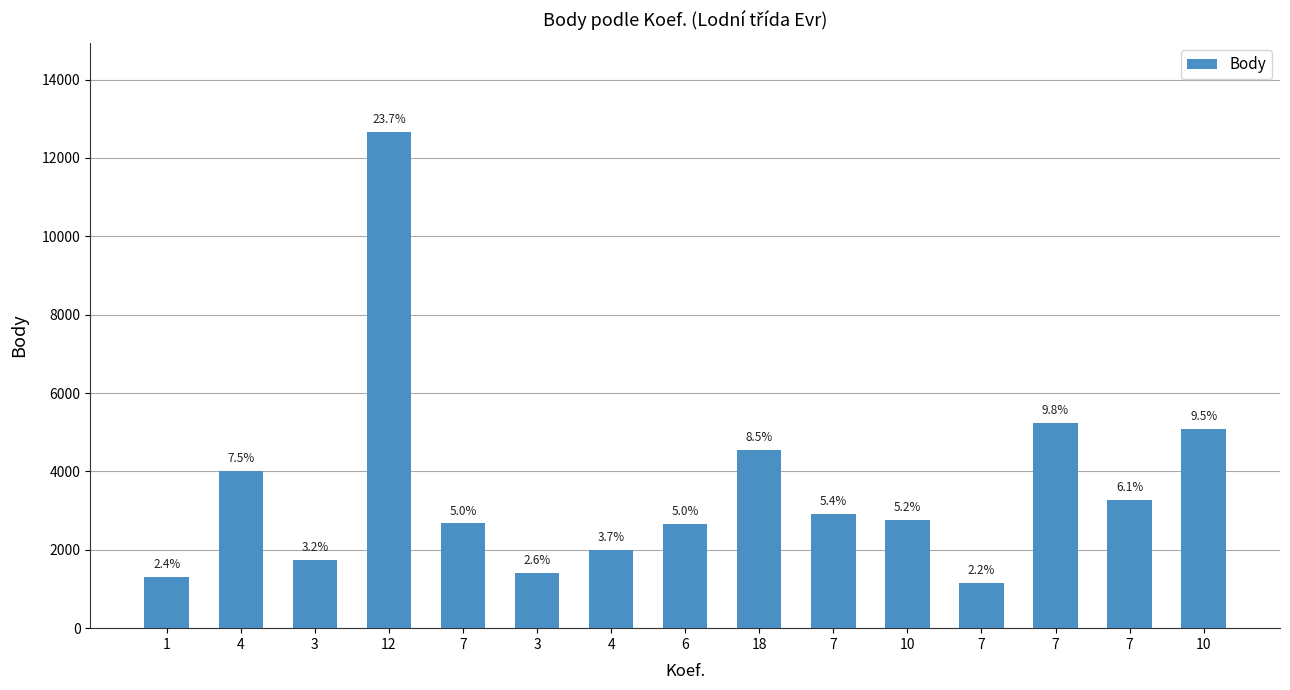

Are the bars horizontal?

No